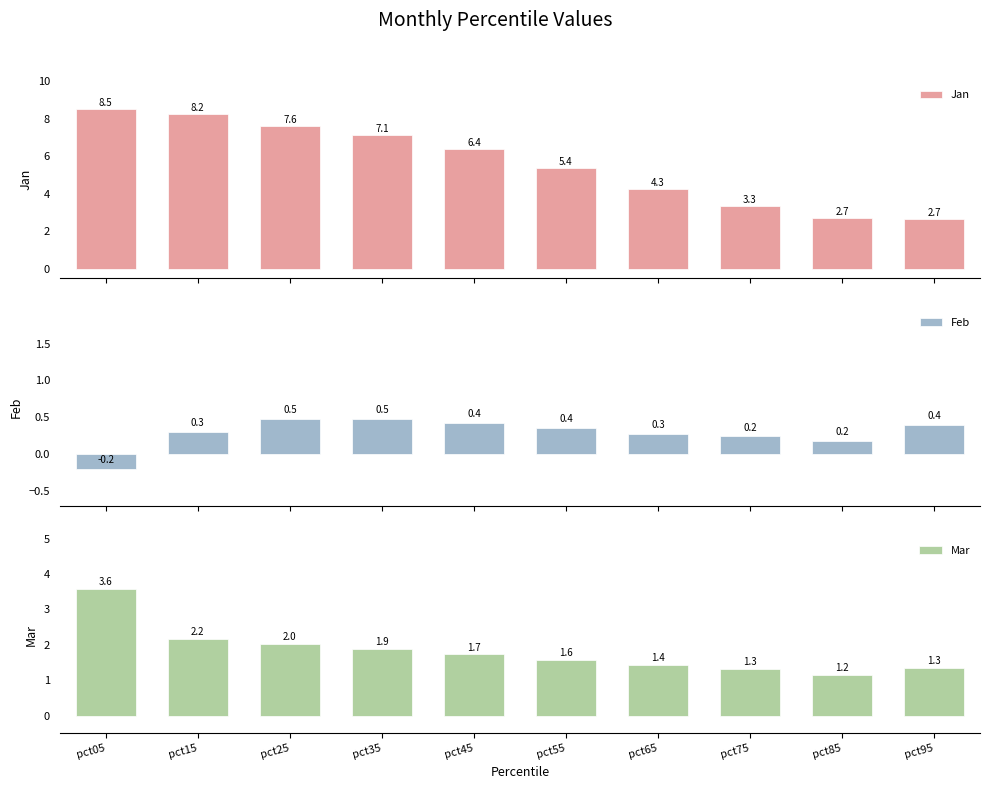

Reading left to right, transcribe all the data shown in this chart.

Jan: 8.5	8.2	7.6	7.1	6.4	5.4	4.3	3.3	2.7	2.7
Feb: -0.2	0.3	0.5	0.5	0.4	0.4	0.3	0.2	0.2	0.4
Mar: 3.6	2.2	2.0	1.9	1.7	1.6	1.4	1.3	1.2	1.3